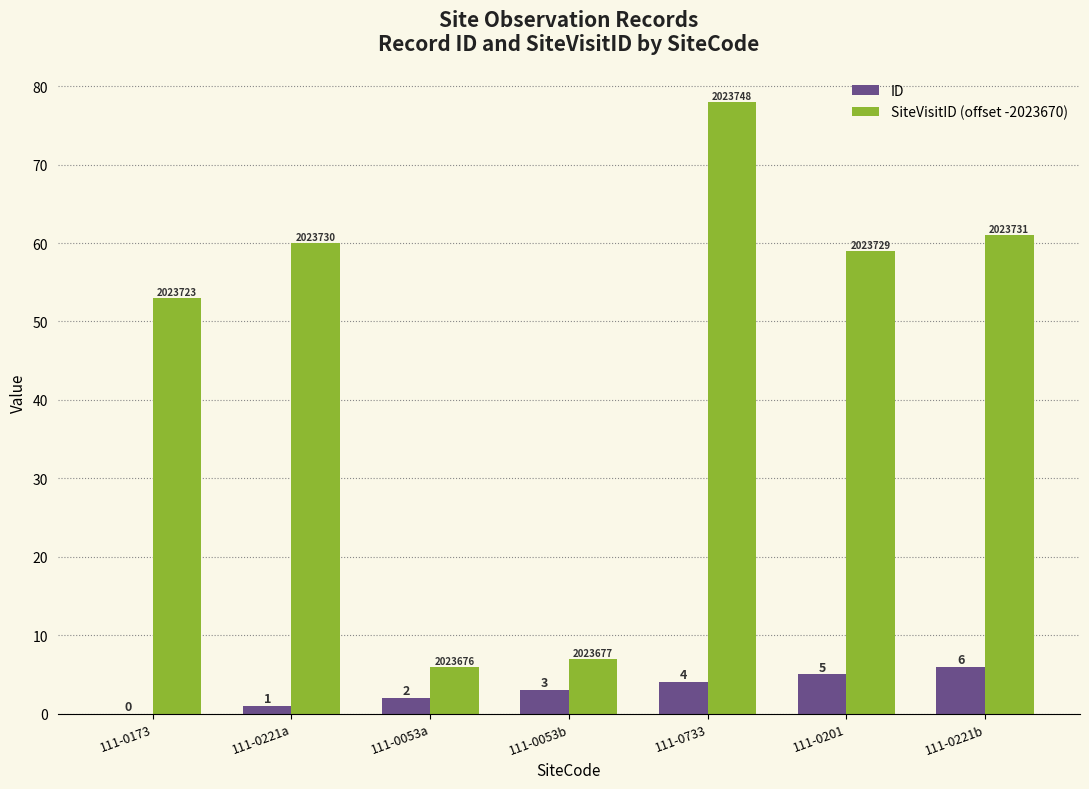

What is the difference between the SiteVisitID (offset -2023670) values at 111-0221b and 111-0733?

17